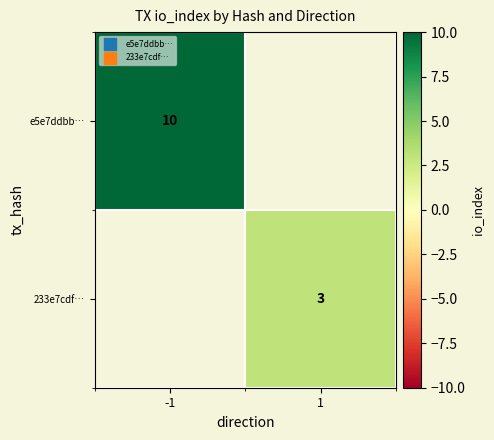

Is it true that 233e7cdf… equals 5 at 1?

False